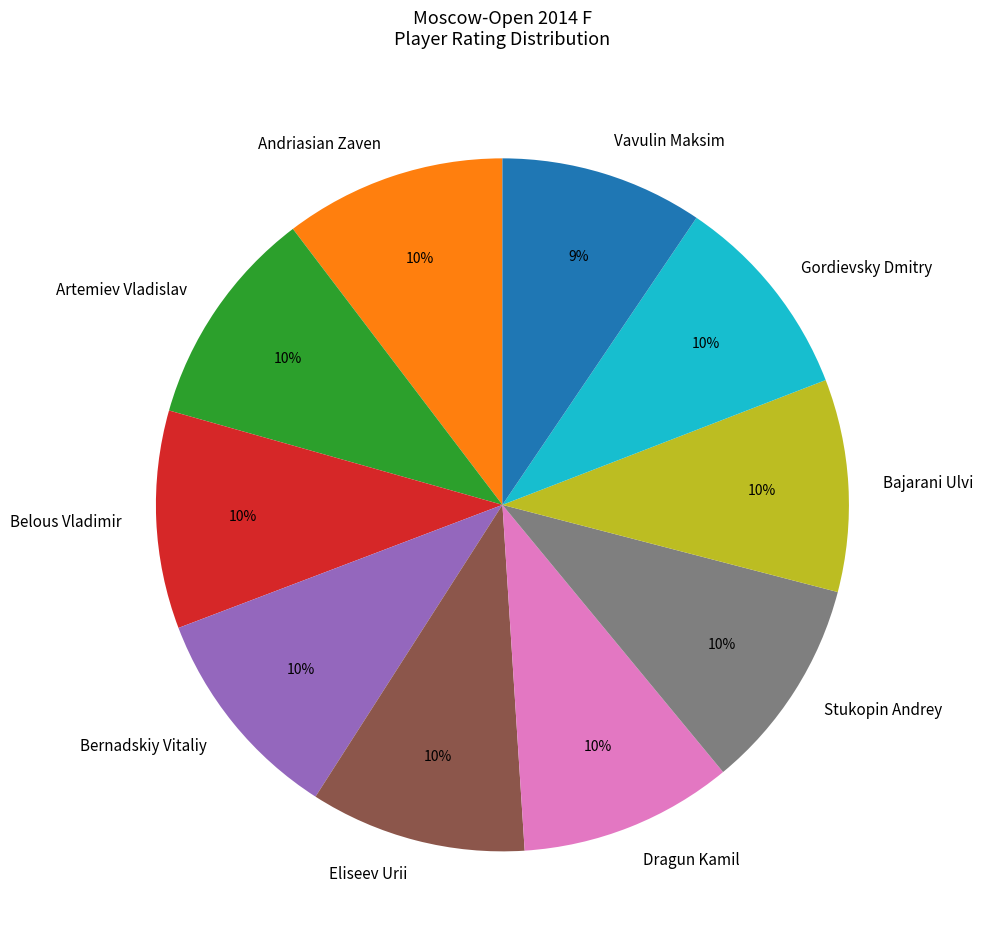

Is there any slice that represents more than half of the pie?

No